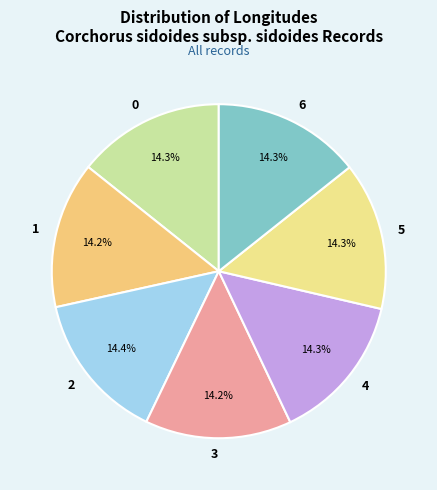

To the nearest percent, what percentage of the pie is 1?

14%